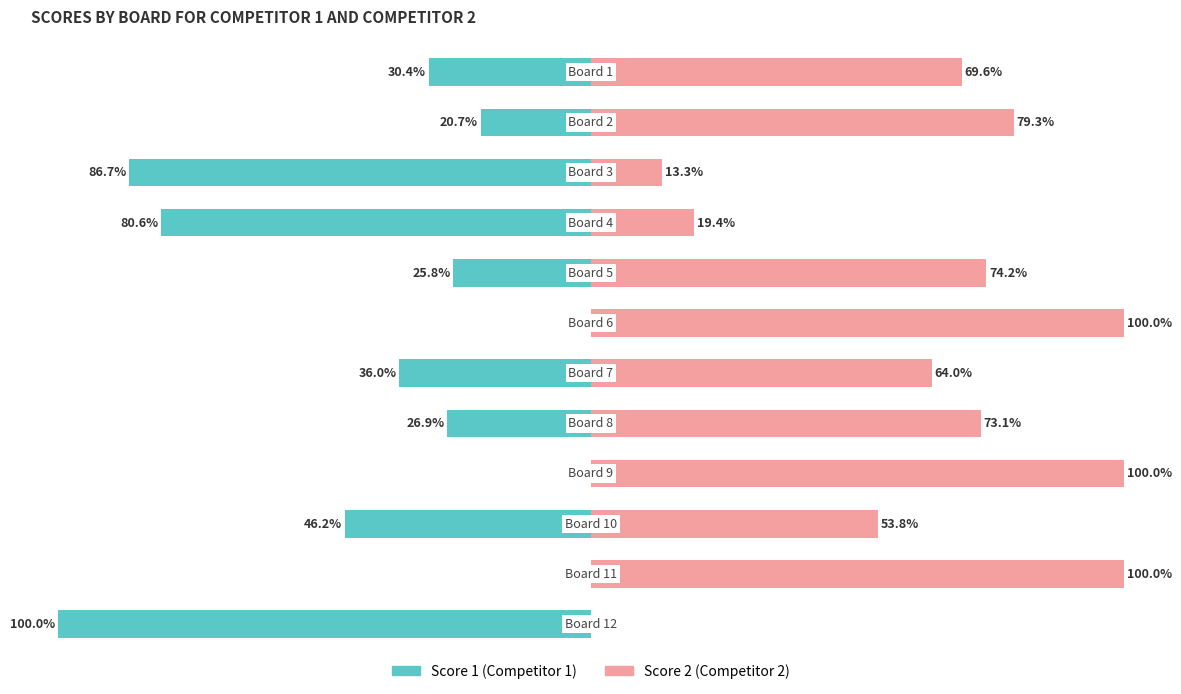

Is the value of Score 2 (Competitor 2) at 11 greater than the value of Score 1 (Competitor 1) at 1?

Yes